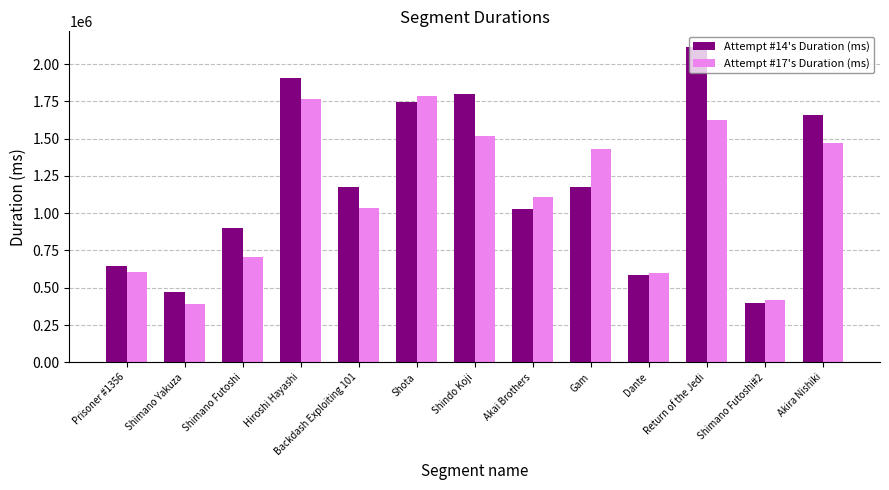

List the series in order of their overall mean, highest first.

Attempt #14's Duration (ms), Attempt #17's Duration (ms)